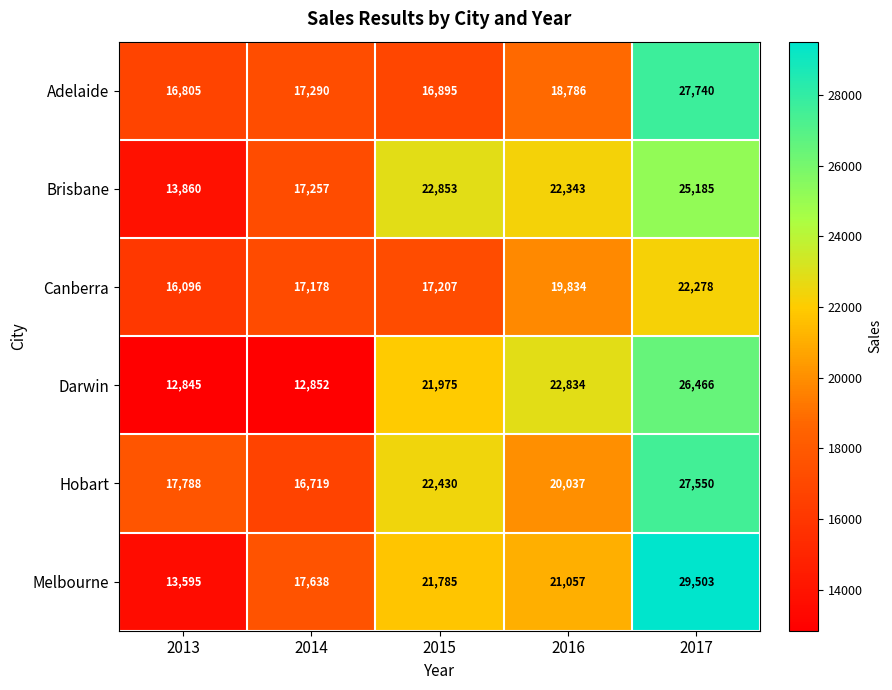

Which series has the largest total across all categories?

Hobart